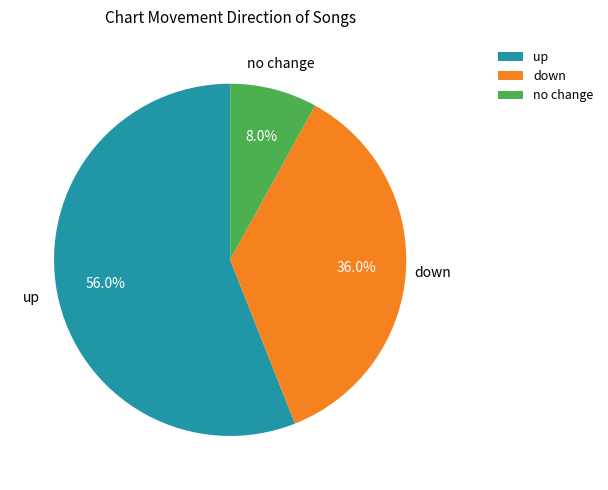

Between up and down, which is larger?

up